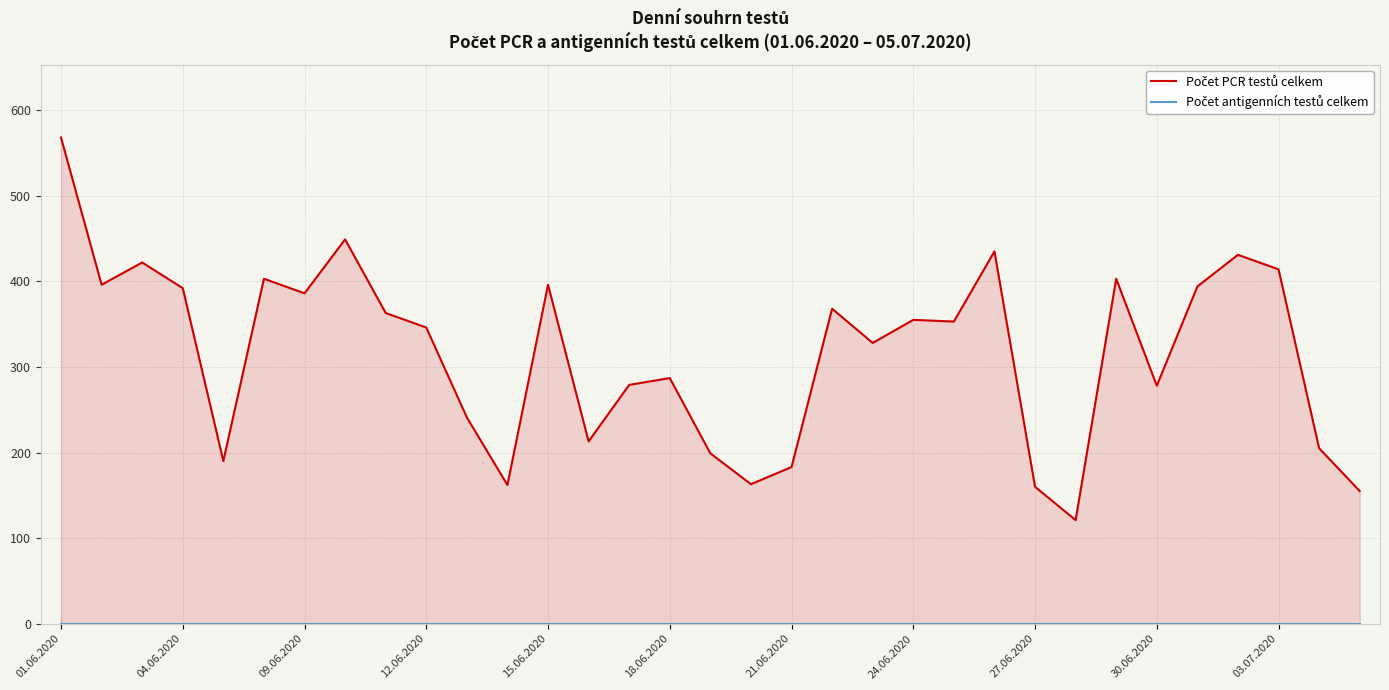

At which label does Počet PCR testů celkem reach its peak?

01.06.2020